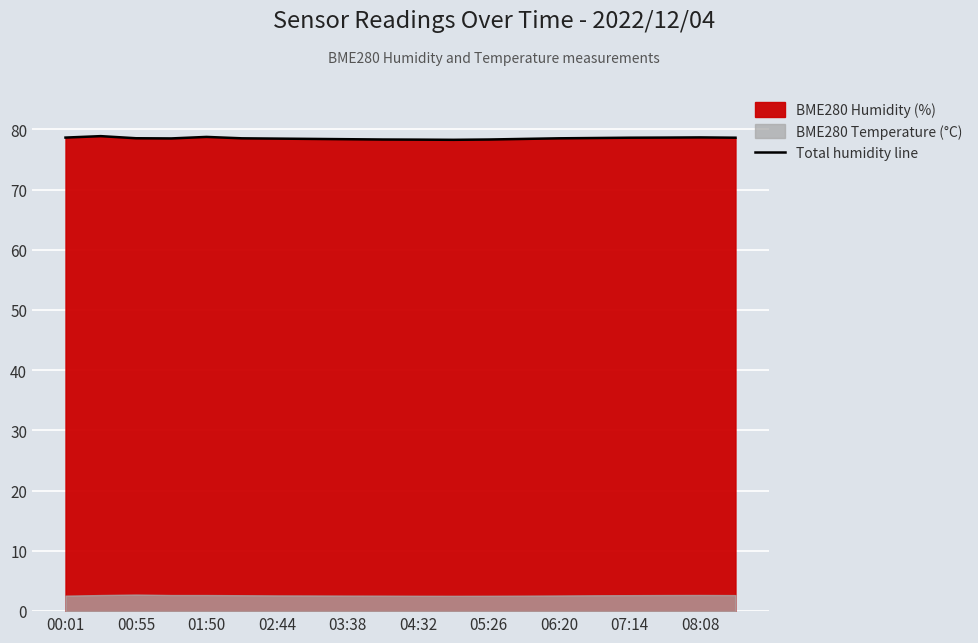

Count the number of categories in the chart.

20